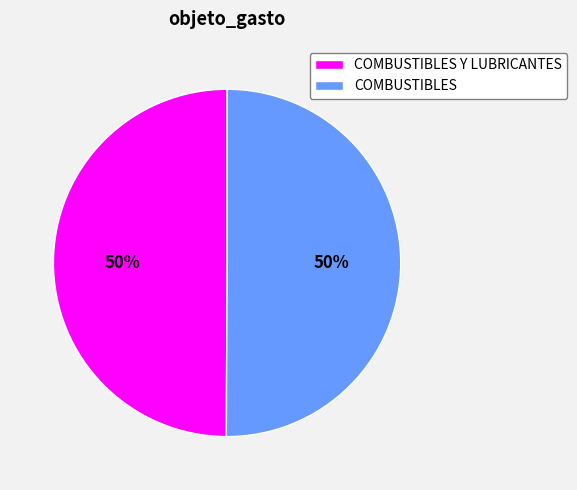

Is it true that COMBUSTIBLES is 37% of the pie?

False